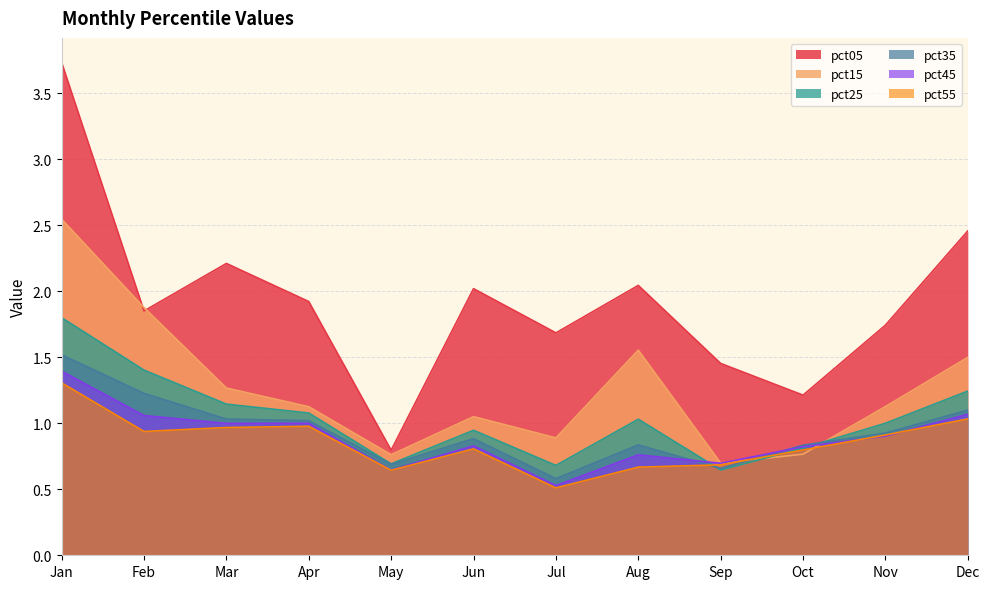

What is the value of the pct25 point at the 8th from the left?

1.0